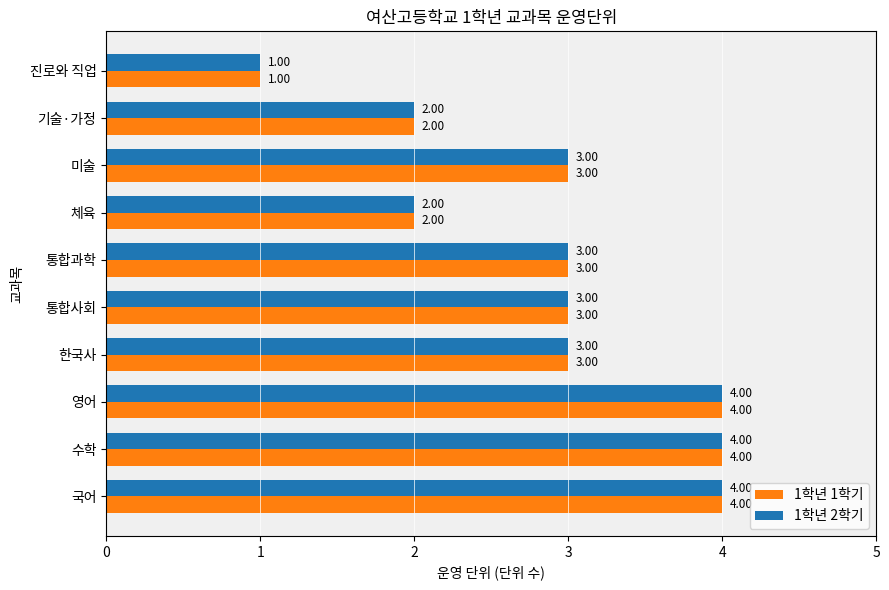

What is the lowest value of the 1학년 1학기 series?

1